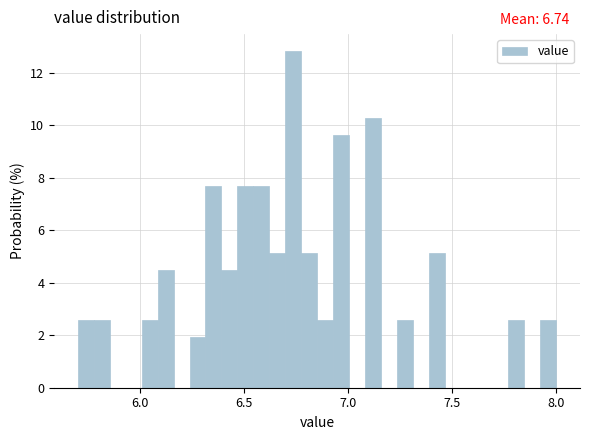

Around what value on the x-axis is the tallest bar? Give the approximate position of its centre, as read against the axis.

6.75